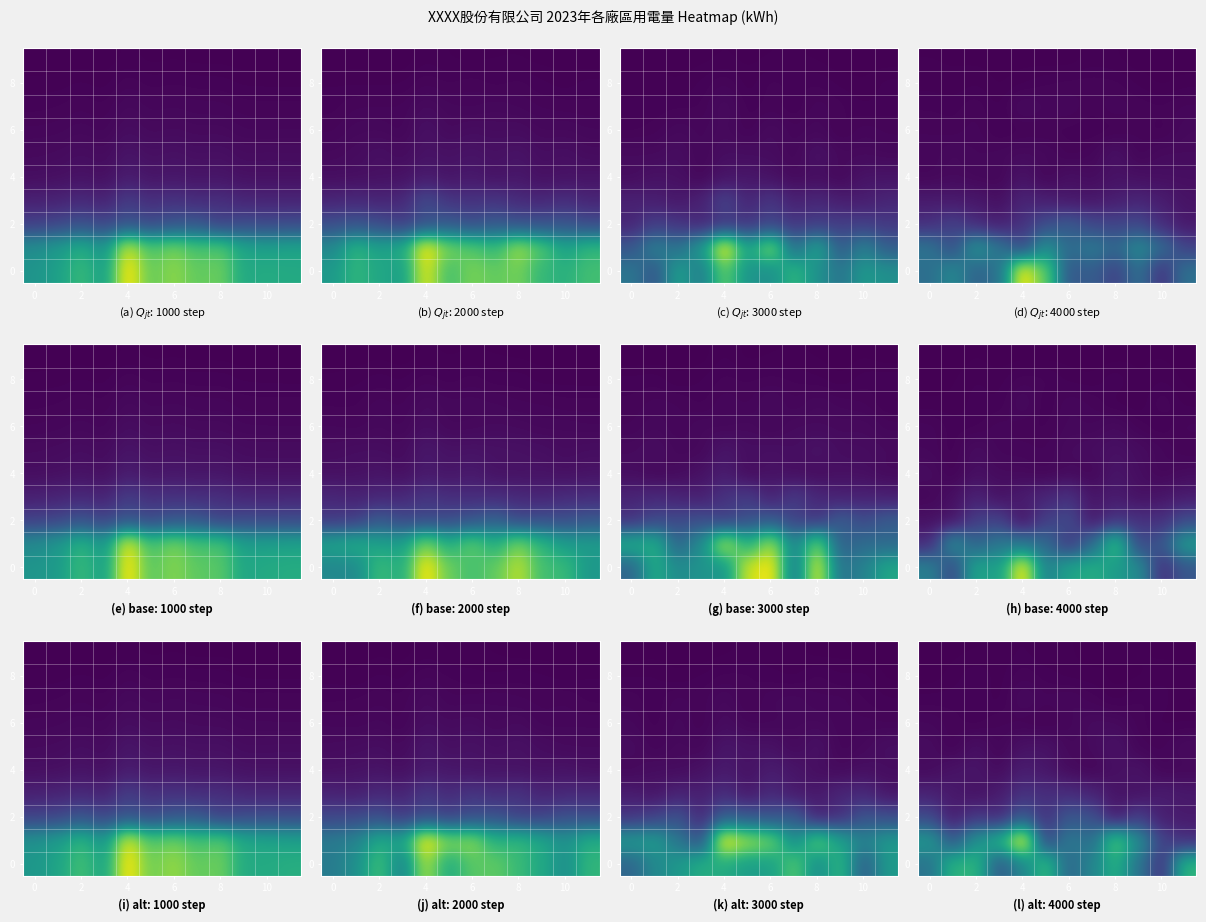

The value of row_6 at 10 is 2879.9. True or false?

False